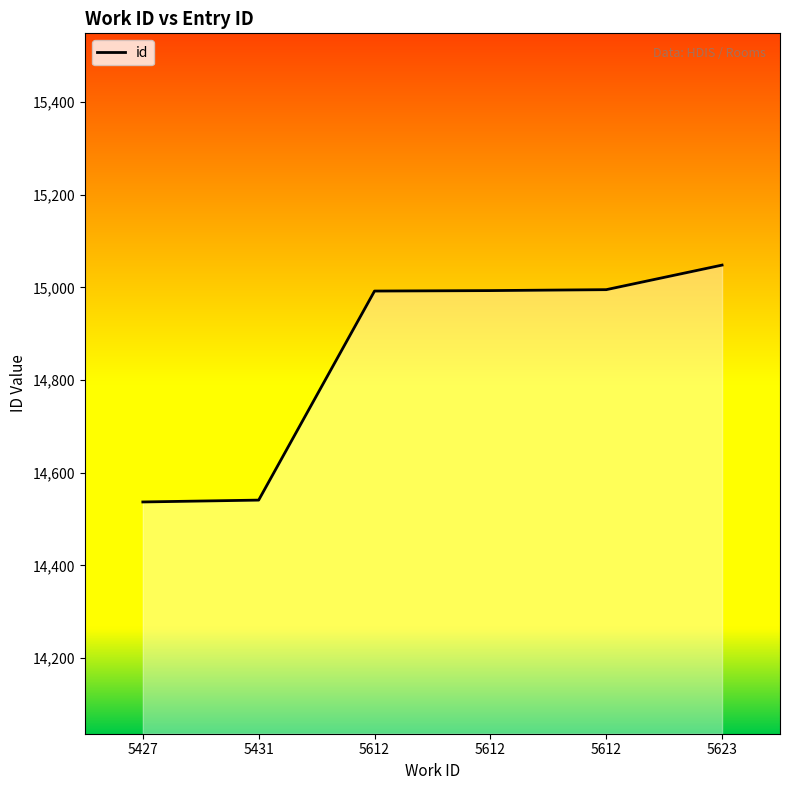

At which category does the chart reach its minimum across all series?

5427